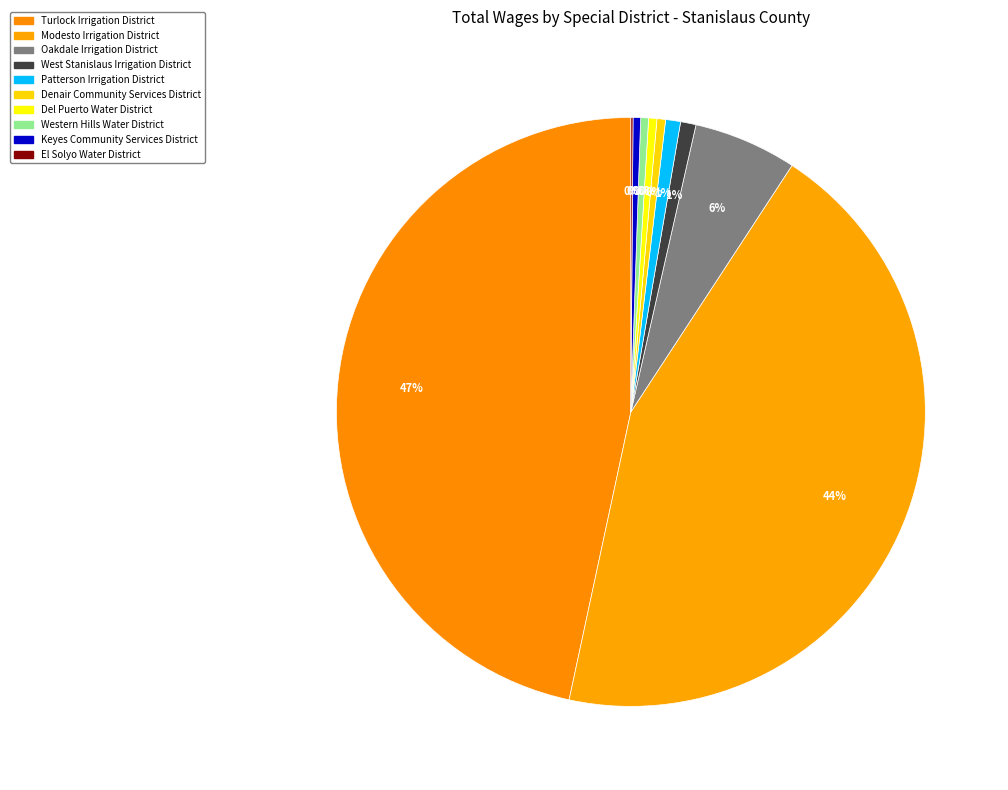

Does Modesto Irrigation District represent more than half of the total?

No